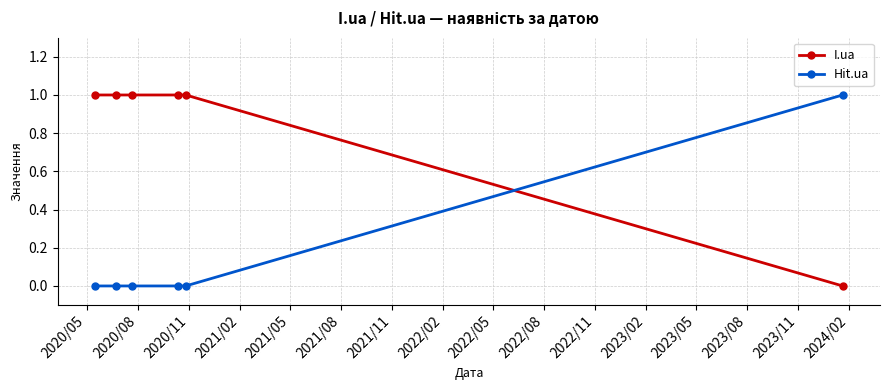

List the series in order of their overall mean, lowest first.

Hit.ua, I.ua